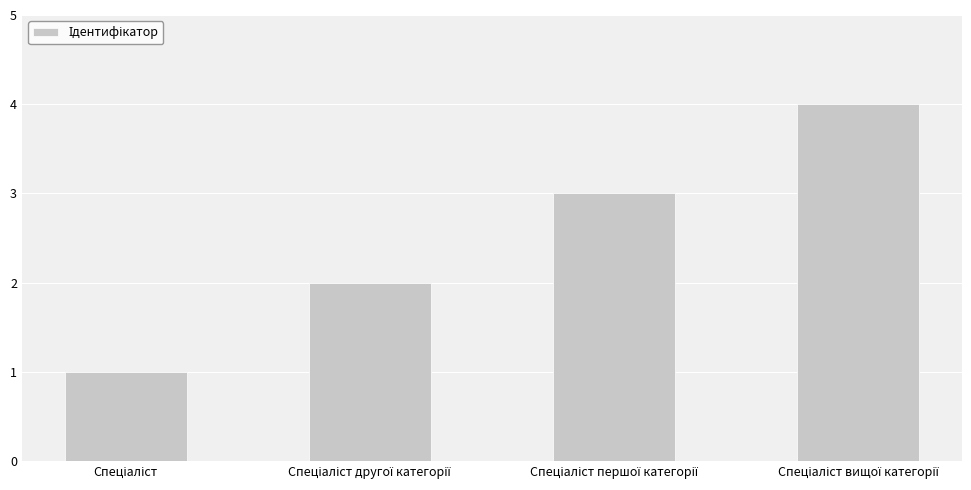

What is the greatest value displayed?

4